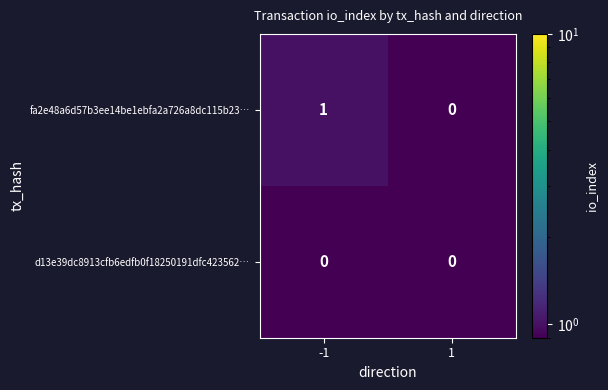

Which series has the largest range (max minus min)?

fa2e48a6d57b3ee14be1ebfa2a726a8dc115b23…